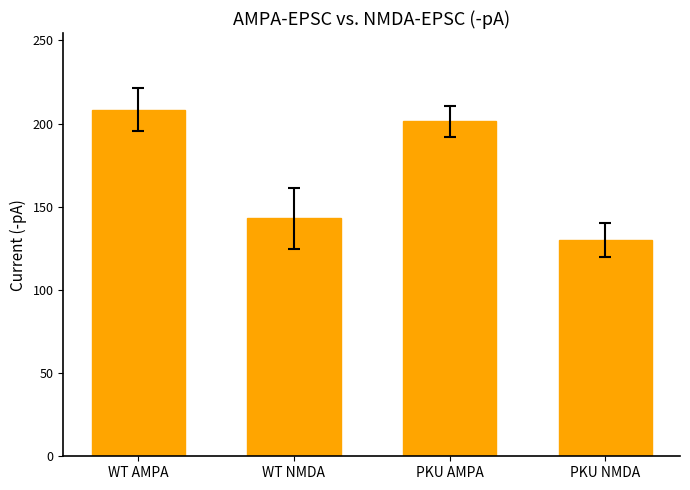

Reading right to left, what are all the values shown in this chart?

130.2	201.5	143.0	208.4